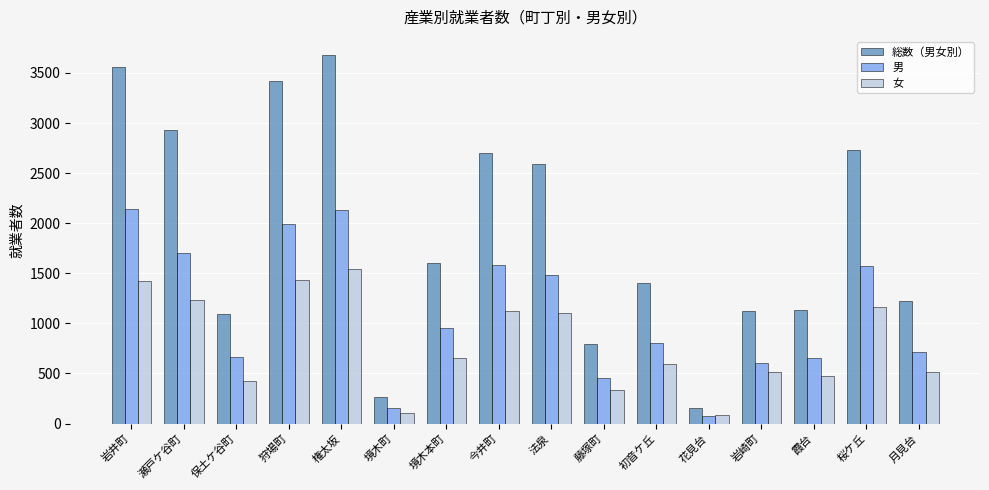

What is the sum of the 男 values at 今井町 and 保土ケ谷町?

2239